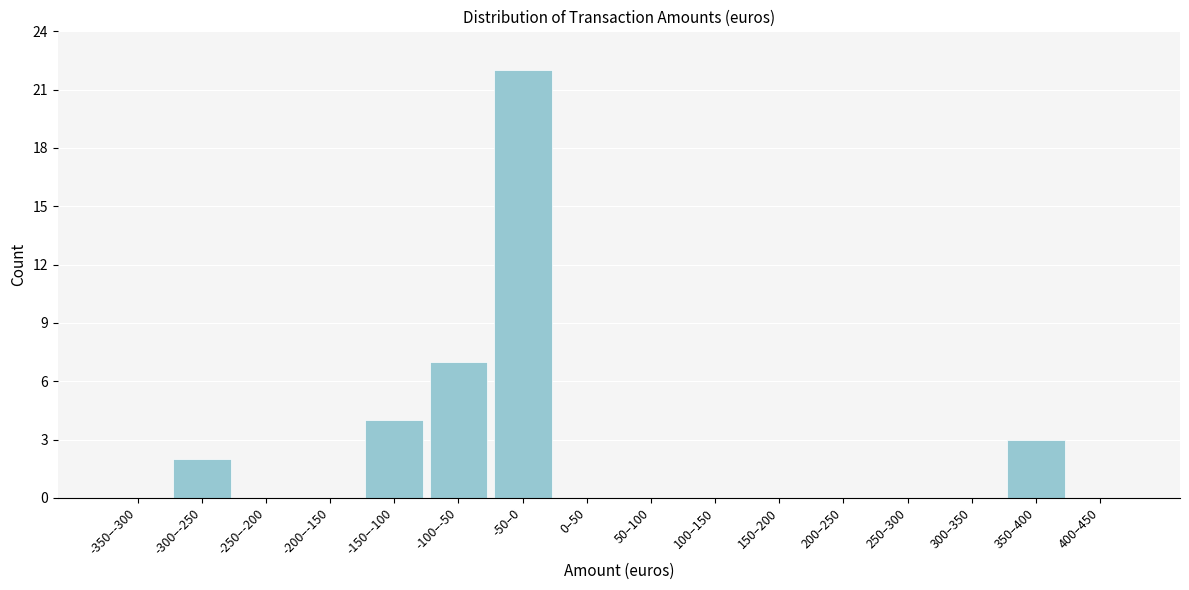

Reading left to right, extract all data points from this chart.

-350–-300=0	-300–-250=2	-250–-200=0	-200–-150=0	-150–-100=4	-100–-50=7	-50–0=22	0–50=0	50–100=0	100–150=0	150–200=0	200–250=0	250–300=0	300–350=0	350–400=3	400–450=0